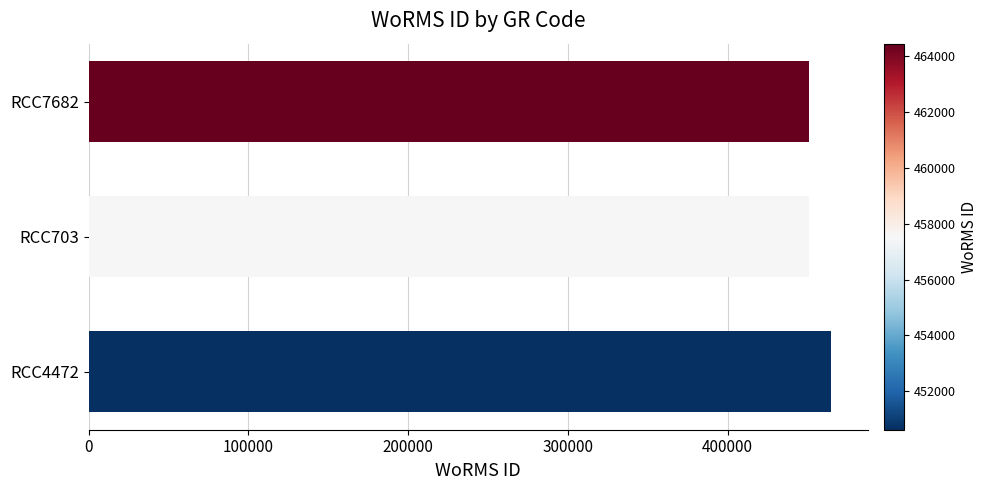

The value at RCC7682 is 280199. True or false?

False